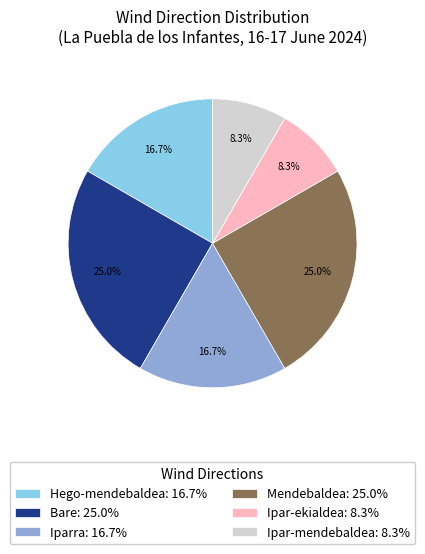

Approximately how many times larger is the value at Mendebaldea: 25.0% compared to Ipar-ekialdea: 8.3%?

3.0